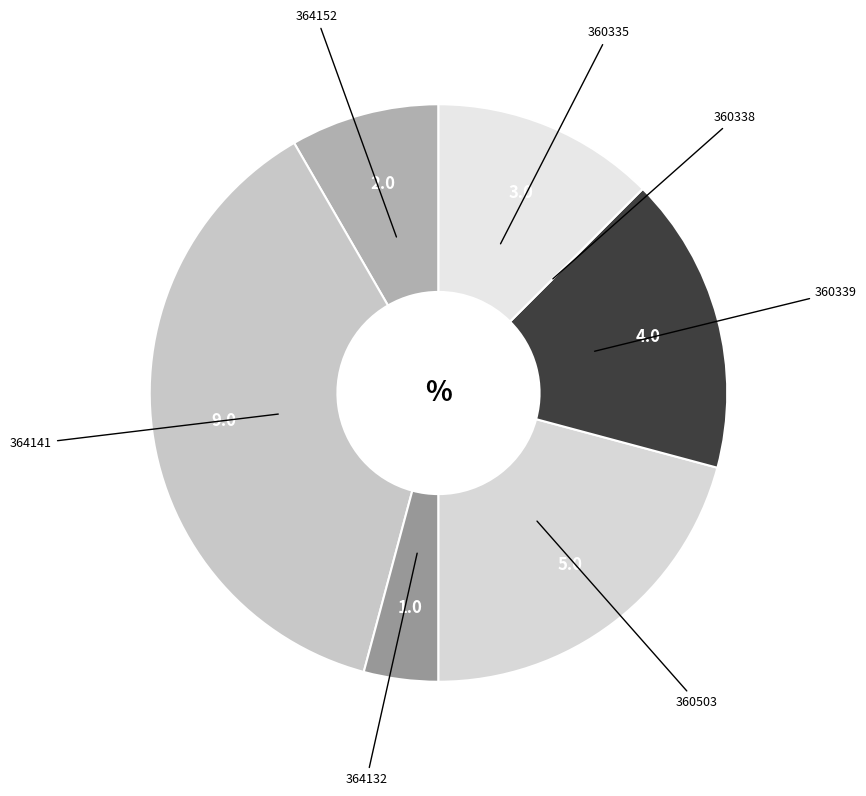

Is the sum of 364152 and 360339 greater than half?

No